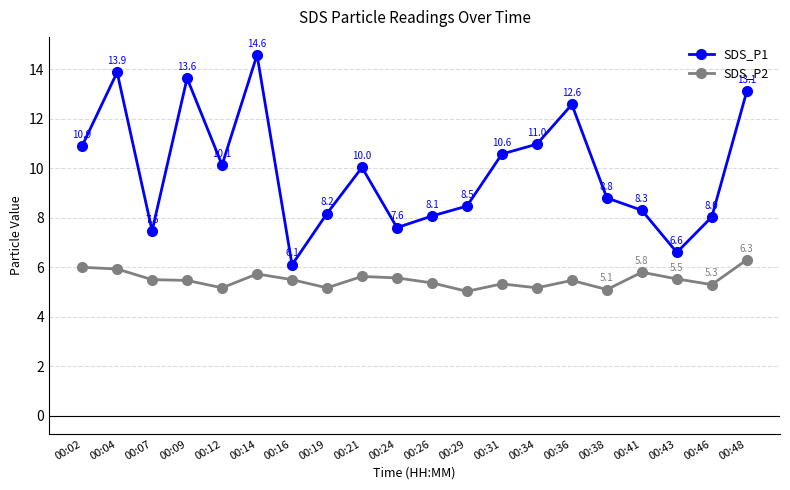

Which series has the largest range (max minus min)?

SDS_P1